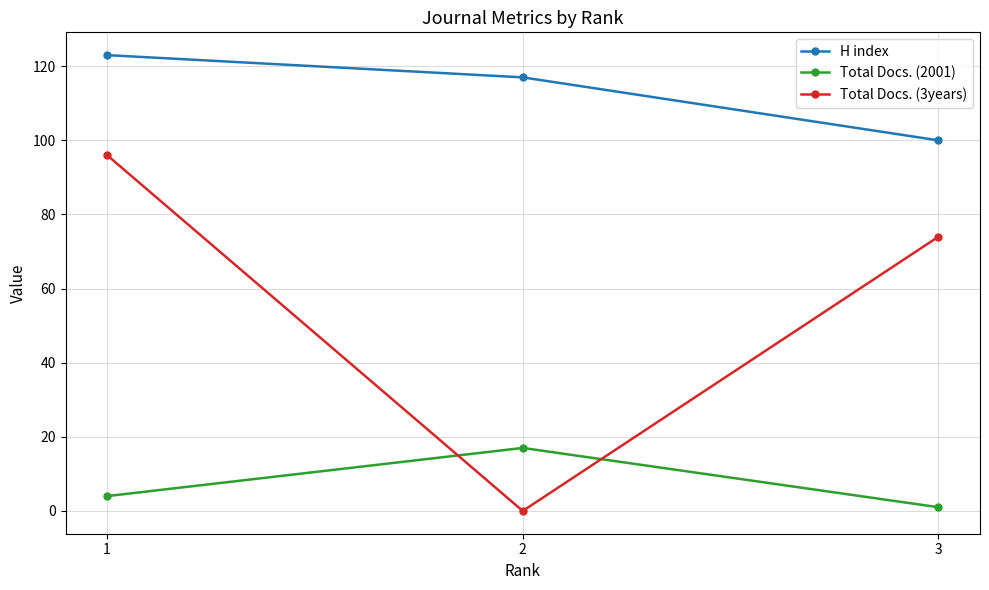

Does the chart have visible grid lines?

Yes